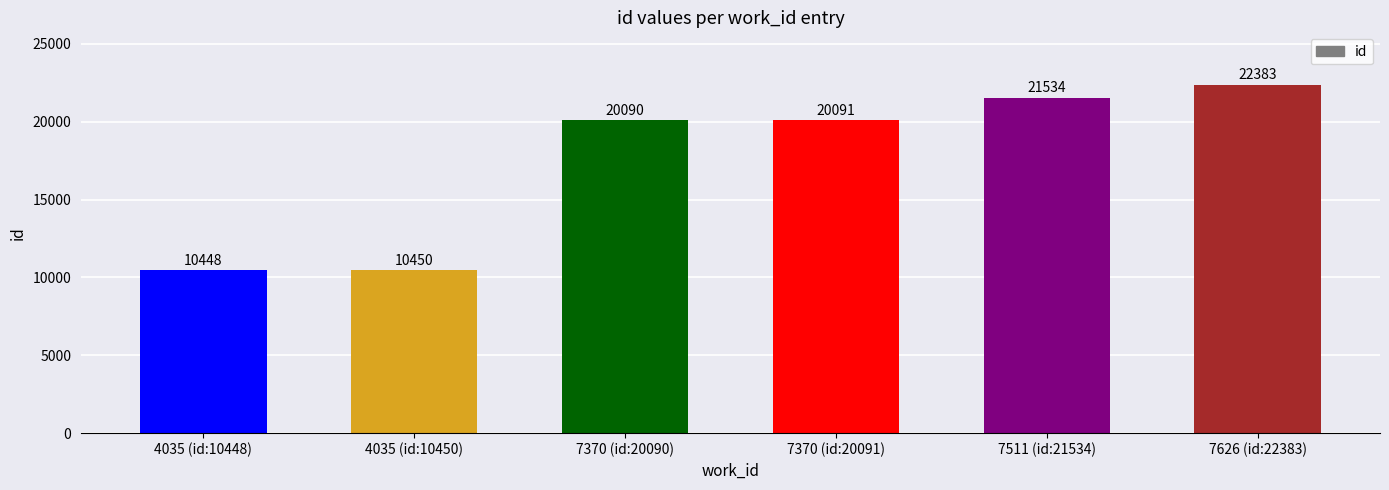

Is it true that the value at 7511 (id:21534) is 21534?

True